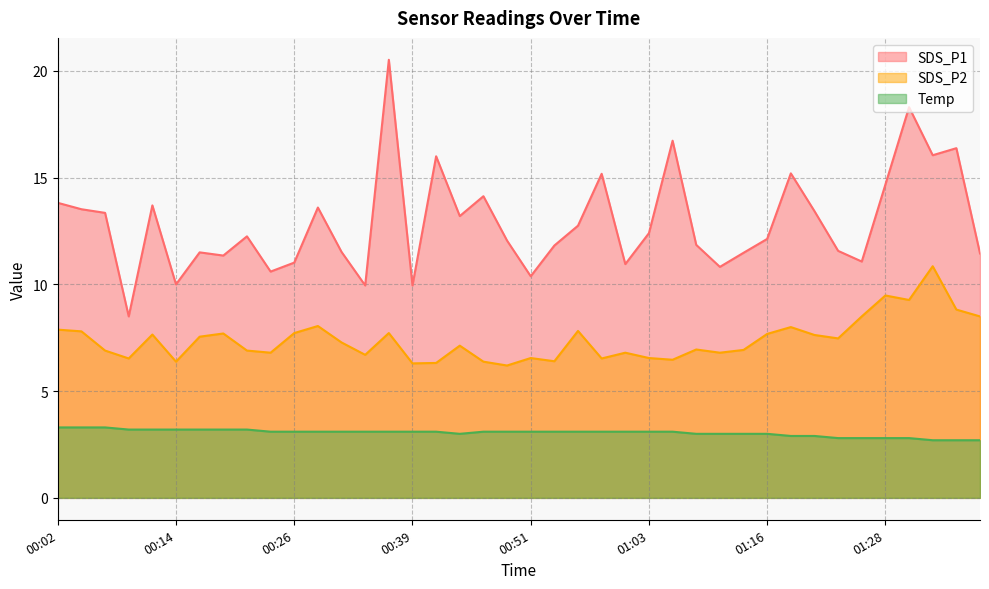

What is the label of the 20th point from the left?

00:49